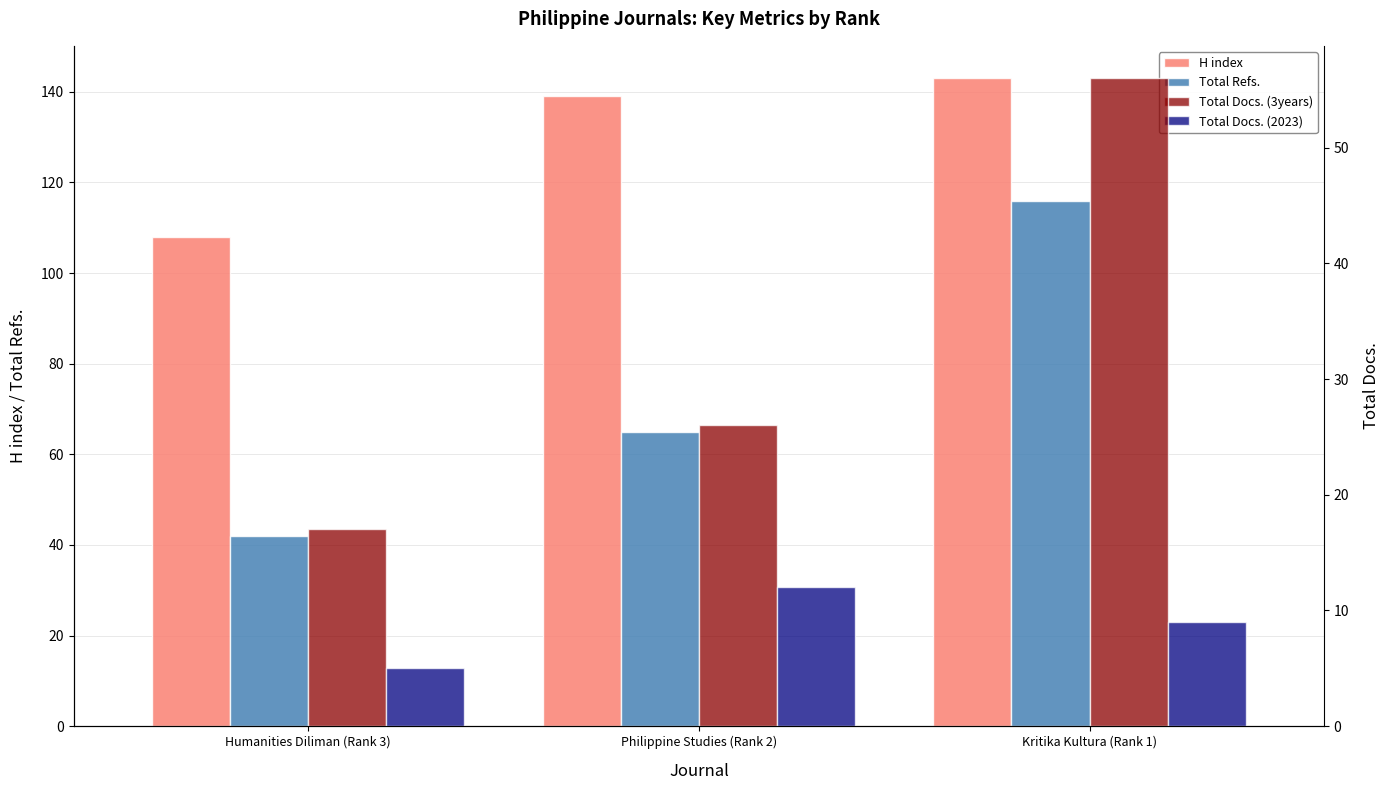

List the series in order of their overall mean, highest first.

H index, Total Refs., Total Docs. (3years), Total Docs. (2023)